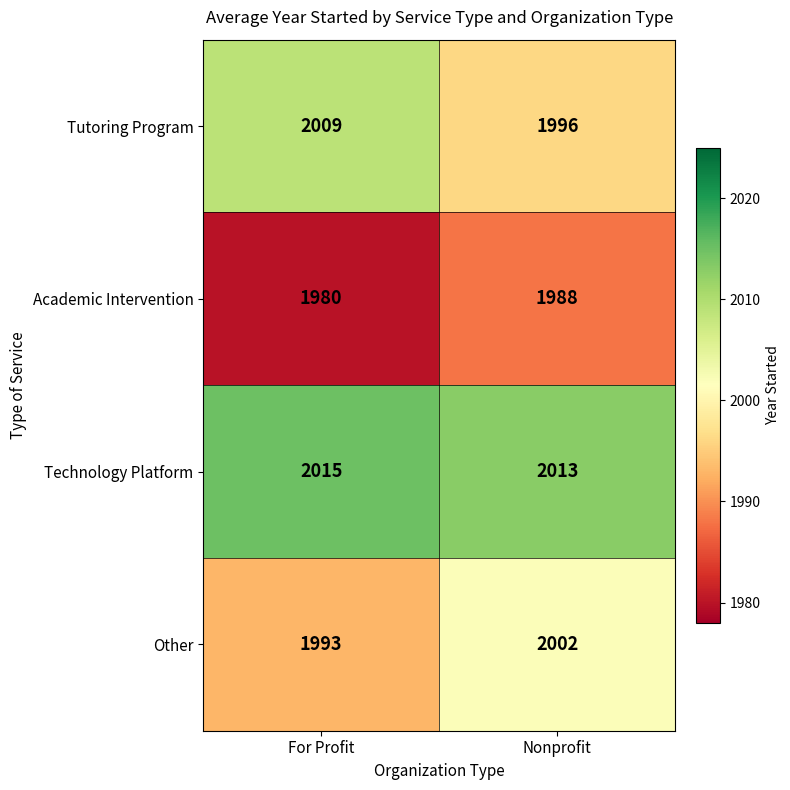

Reading left to right, what are all the values shown in this chart?

Tutoring Program: 2009	1996
Academic Intervention: 1980	1988
Technology Platform: 2015	2013
Other: 1993	2002